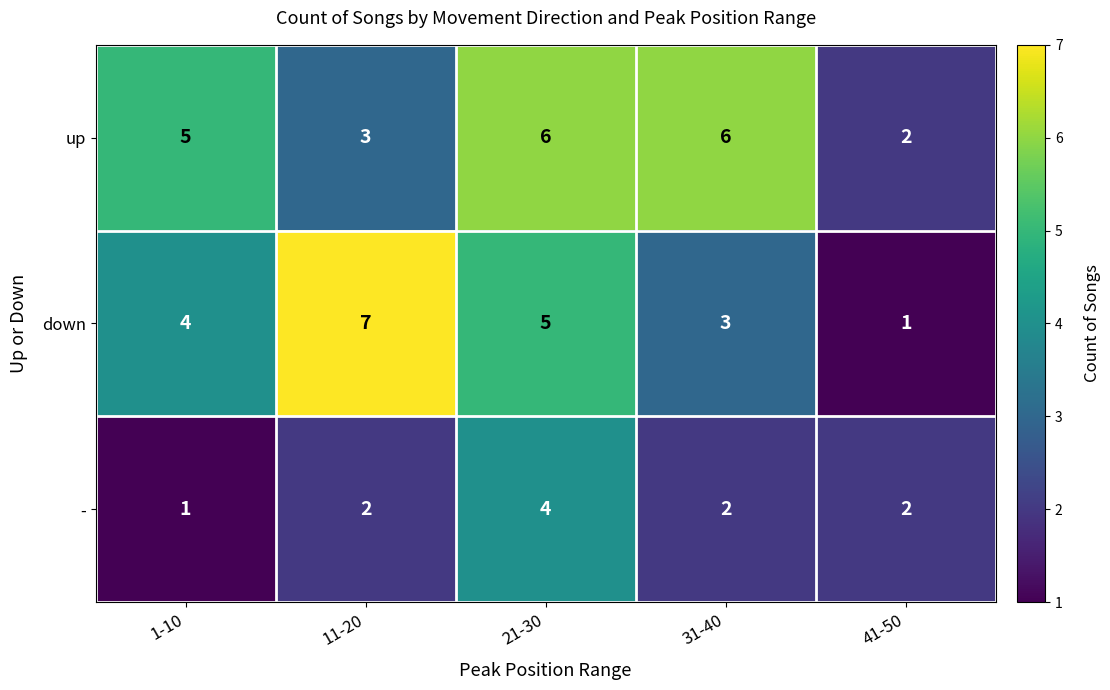

How many data points does each series have?

5